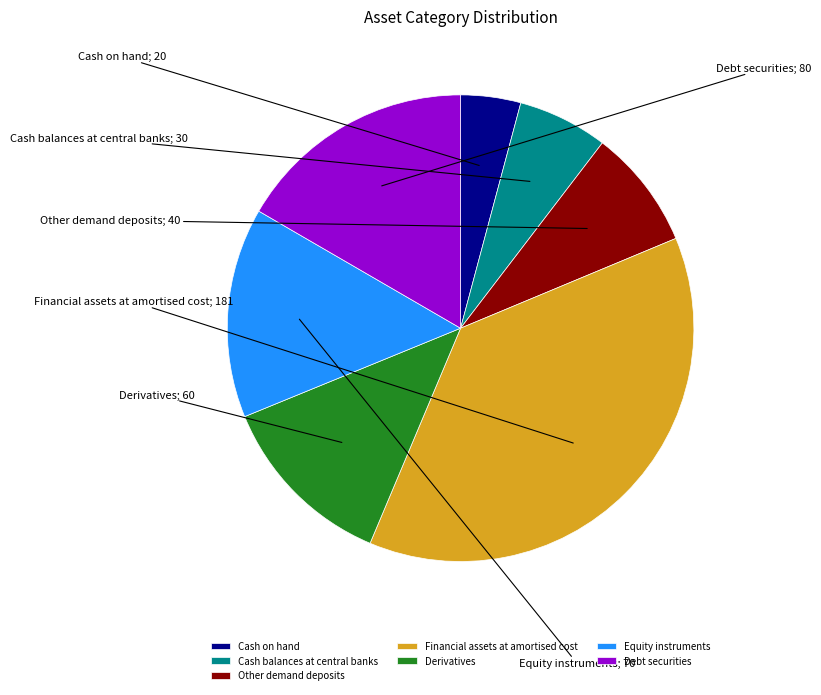

How many slices are in this pie chart?

7